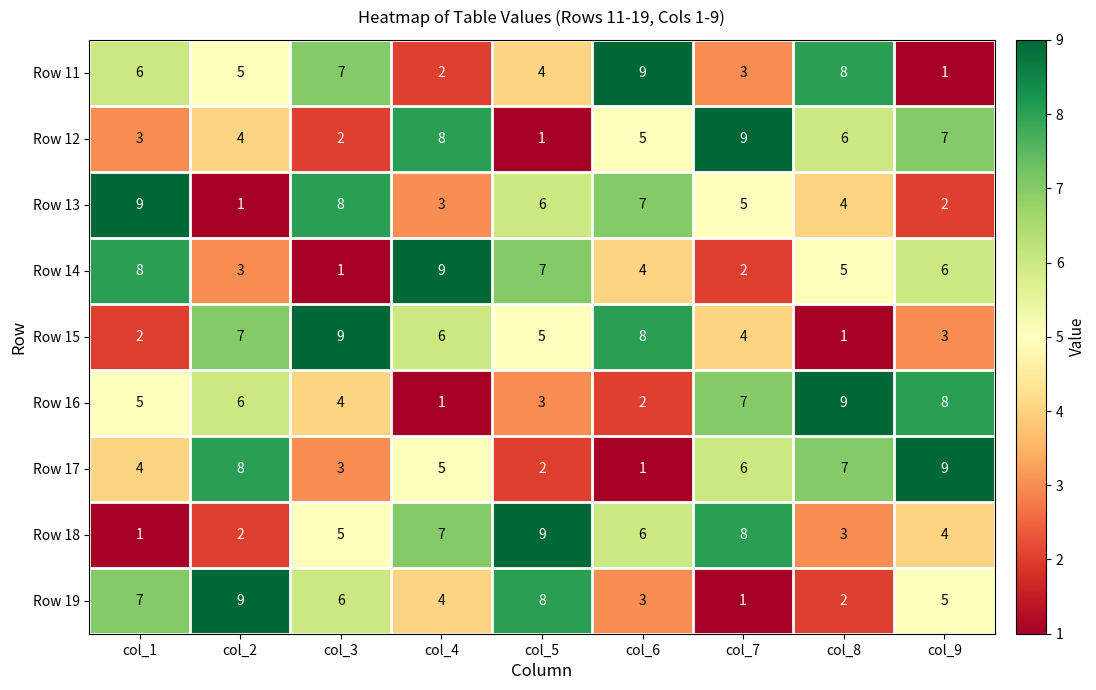

Between col_2 and col_8, which series saw the biggest shift?

Row 19